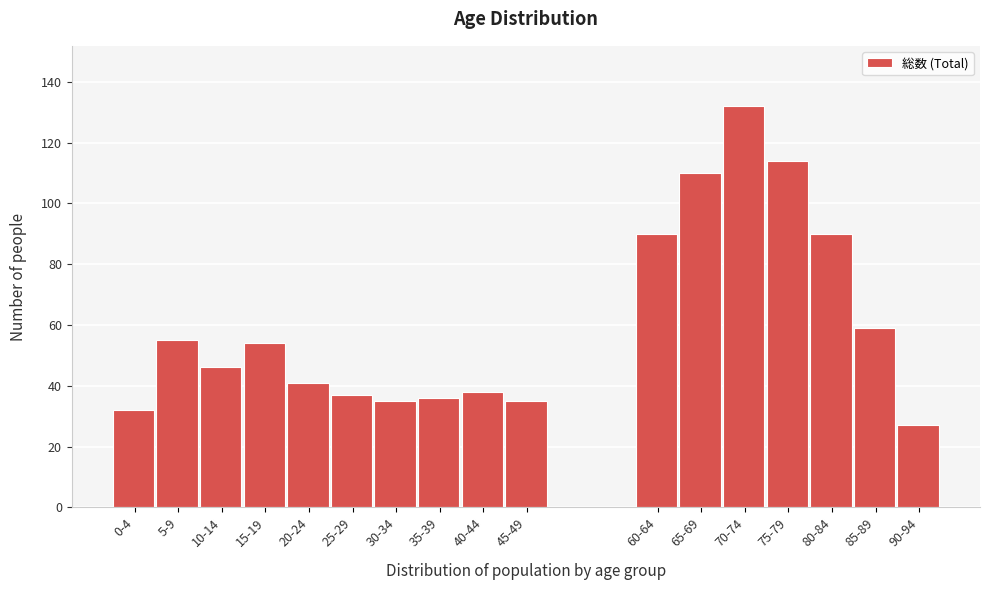

Reading right to left, what are all the values shown in this chart?

27	59	90	114	132	110	90	35	38	36	35	37	41	54	46	55	32